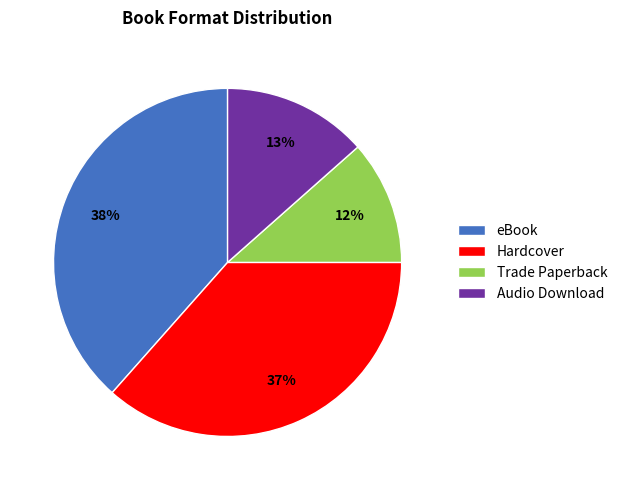

What is the largest slice in the pie chart?

eBook